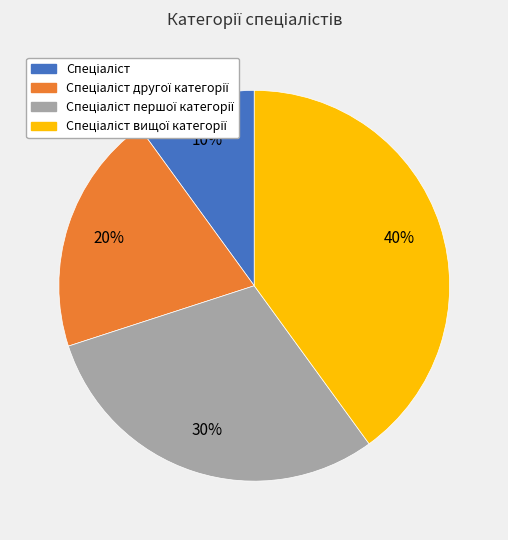

To the nearest percent, what percentage of the pie is Спеціаліст вищої категорії?

40%